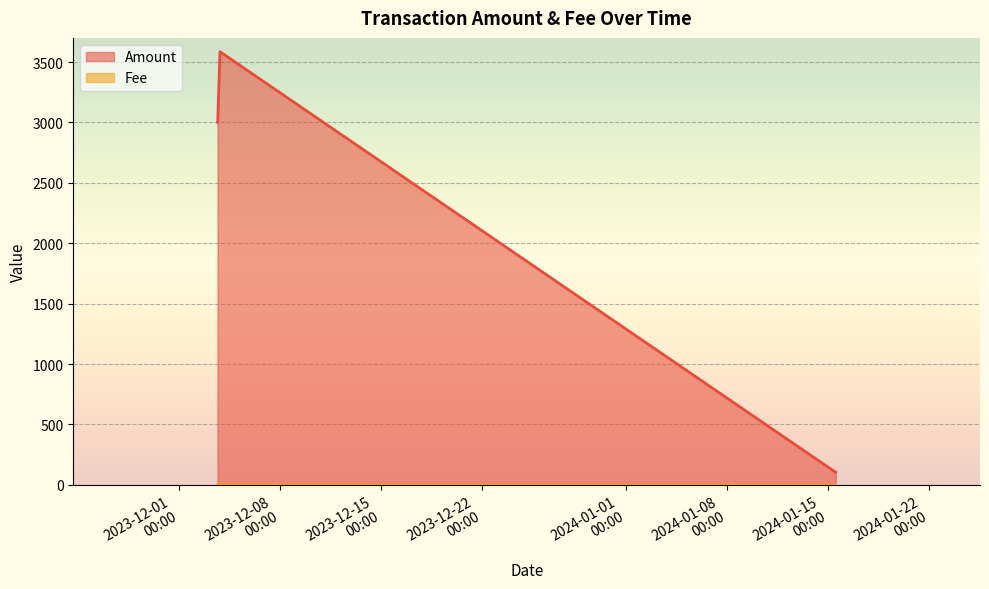

Does the chart display data point markers on the line(s)?

No